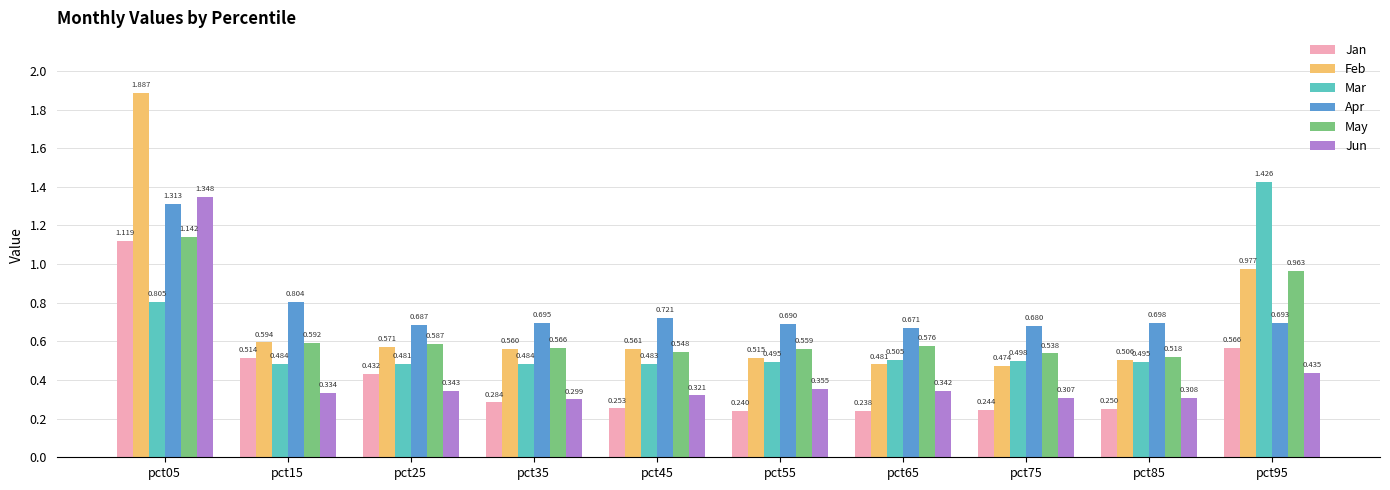

Which series changed the most between pct45 and pct85?

Feb